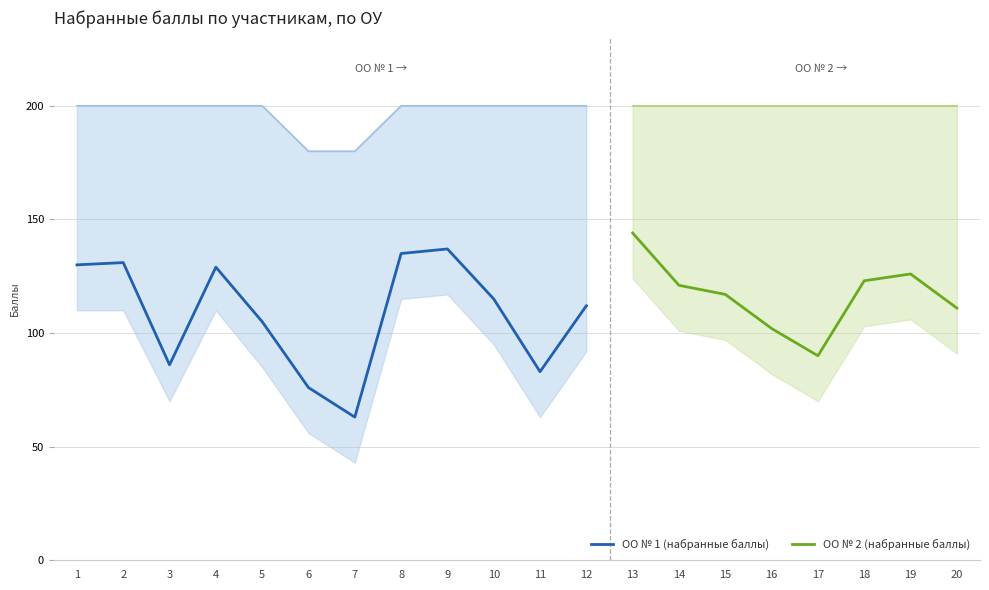

What is the minimum value for ОО № 1 (набранные баллы)?

63